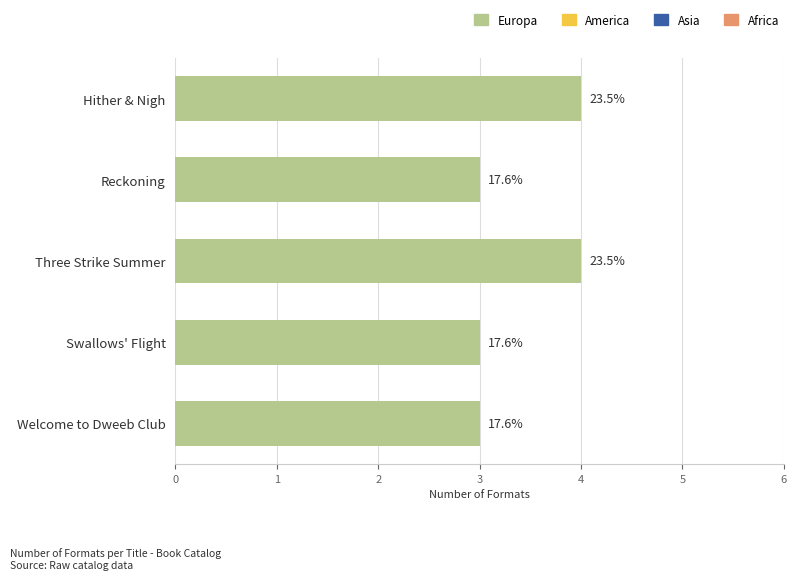

Are the bars horizontal?

Yes